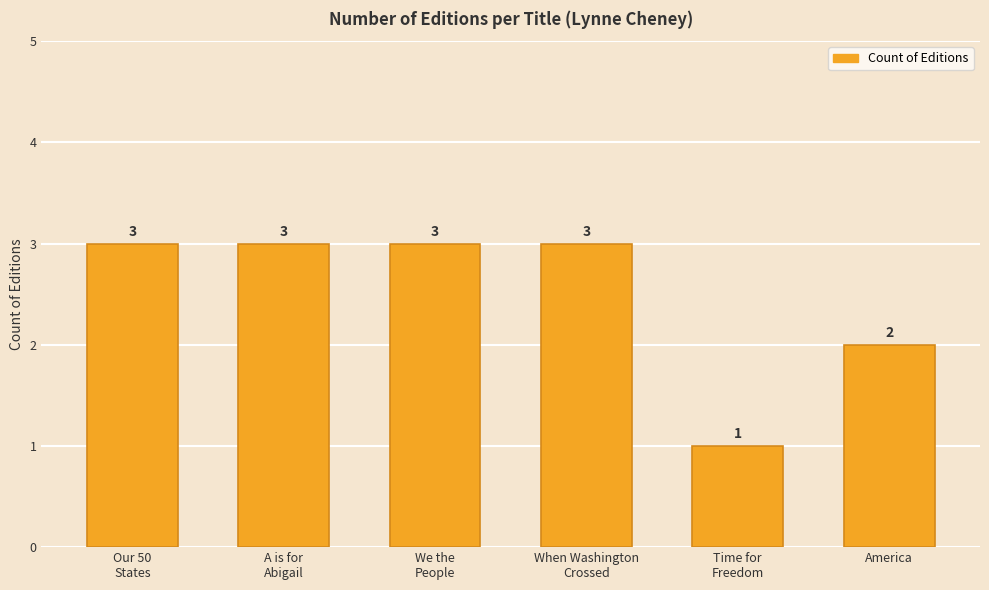

Reading right to left, what are all the values shown in this chart?

America=2	Time for
Freedom=1	When Washington
Crossed=3	We the
People=3	A is for
Abigail=3	Our 50
States=3